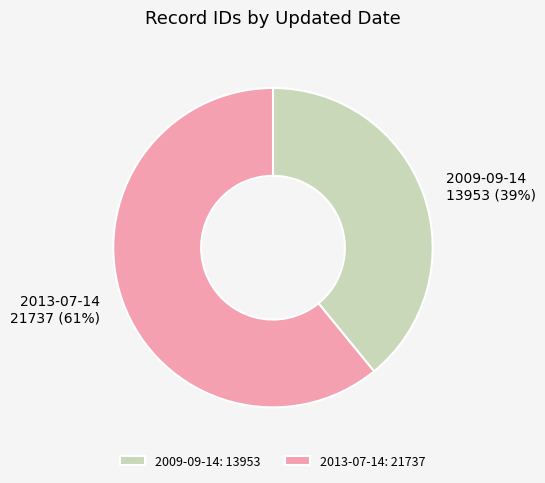

Does 2009-09-14 account for over 50% of the chart?

No